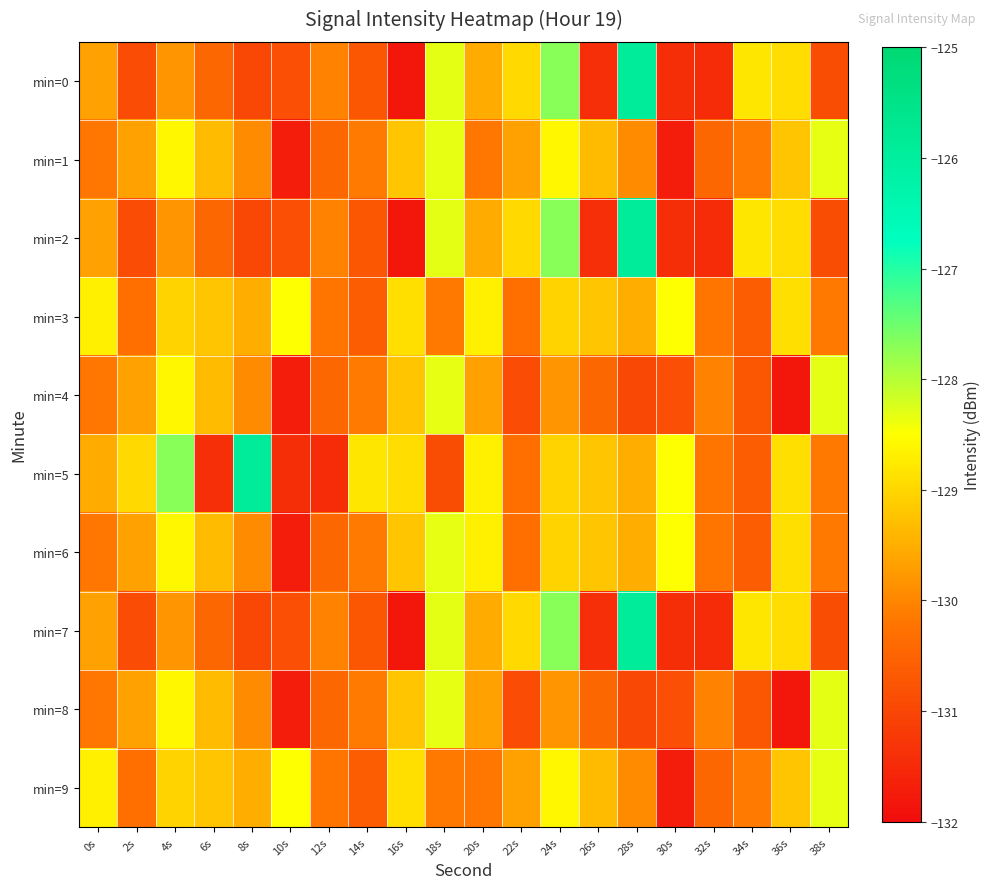

Between 0s and 16s, which is larger?

0s